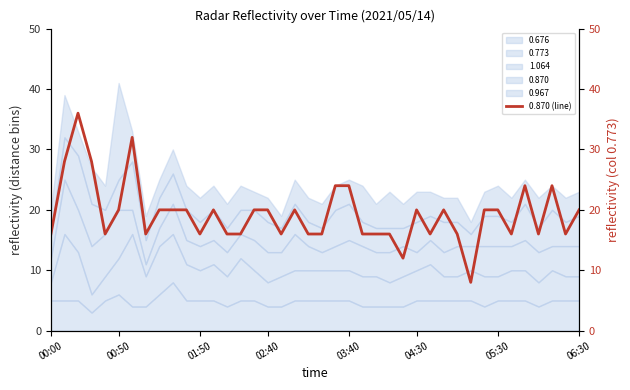

What is the maximum value for 0.676?

8